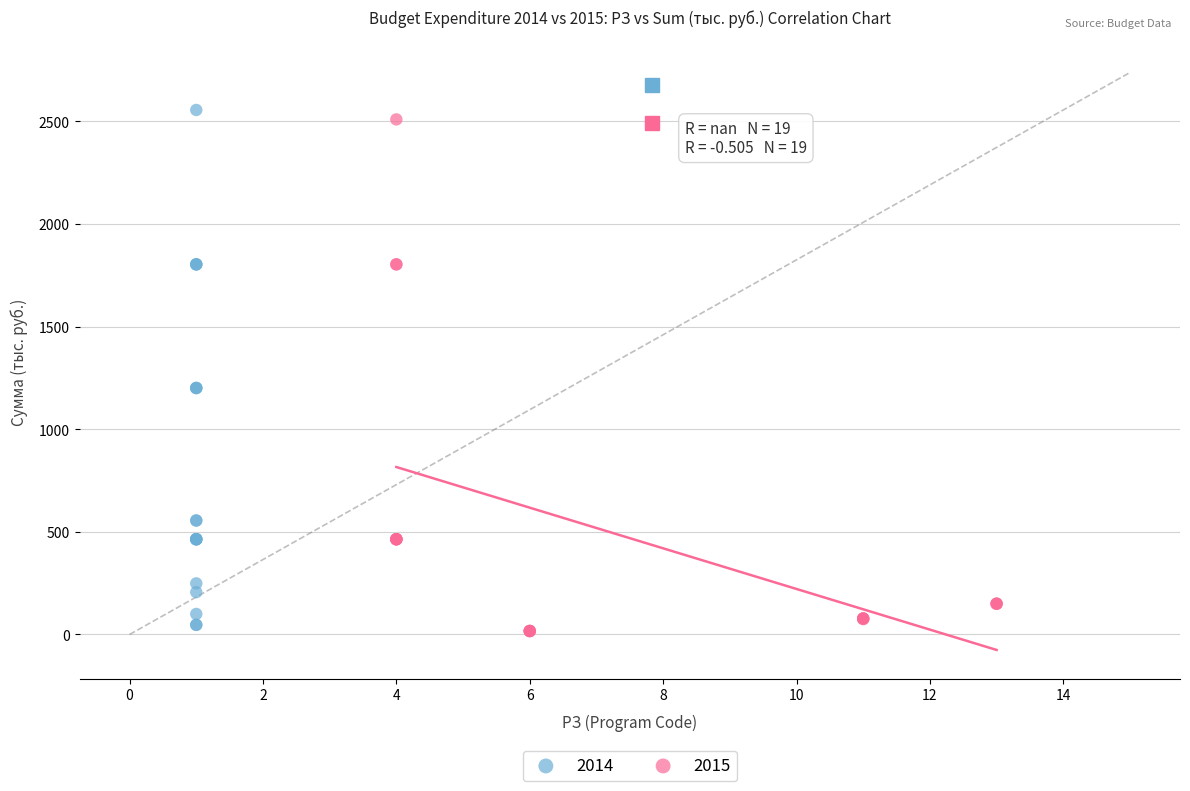

What are all the series names shown in the legend?

2014, 2015